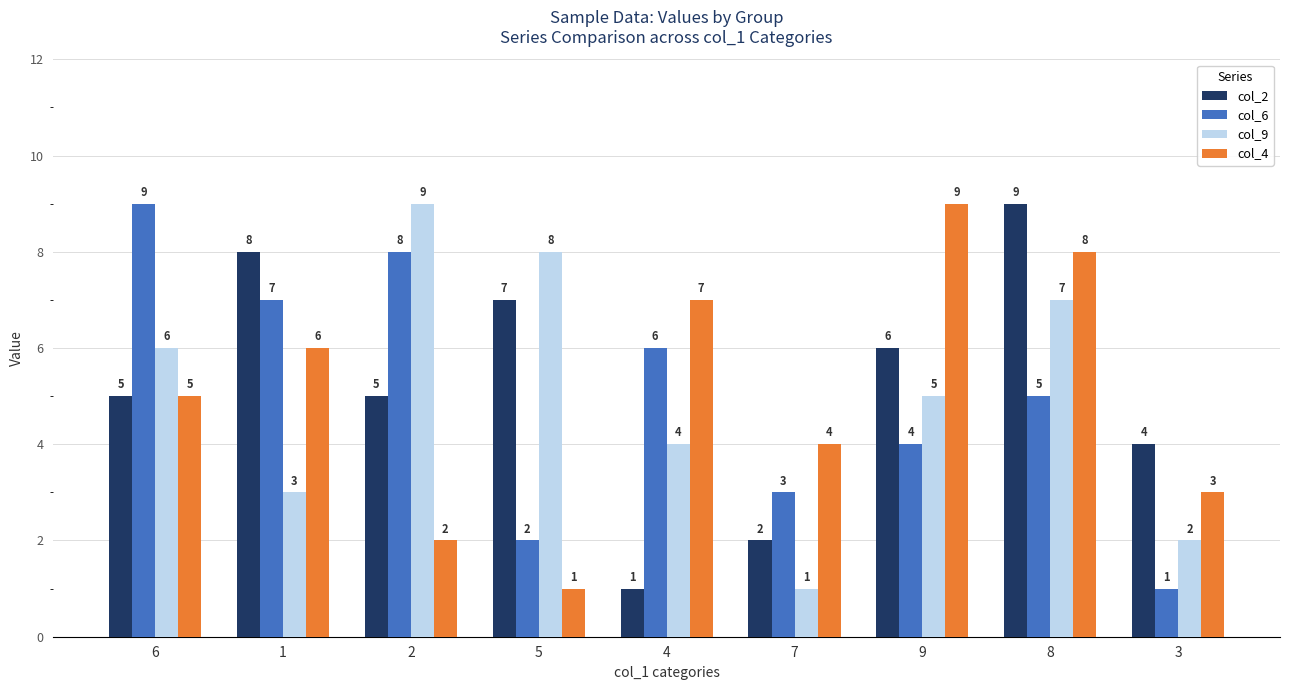

Which category has the lowest value in the col_9 series?

7